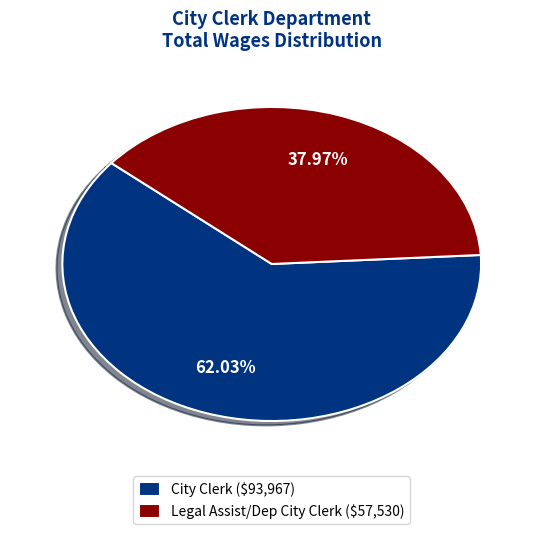

How many slices are in this pie chart?

2